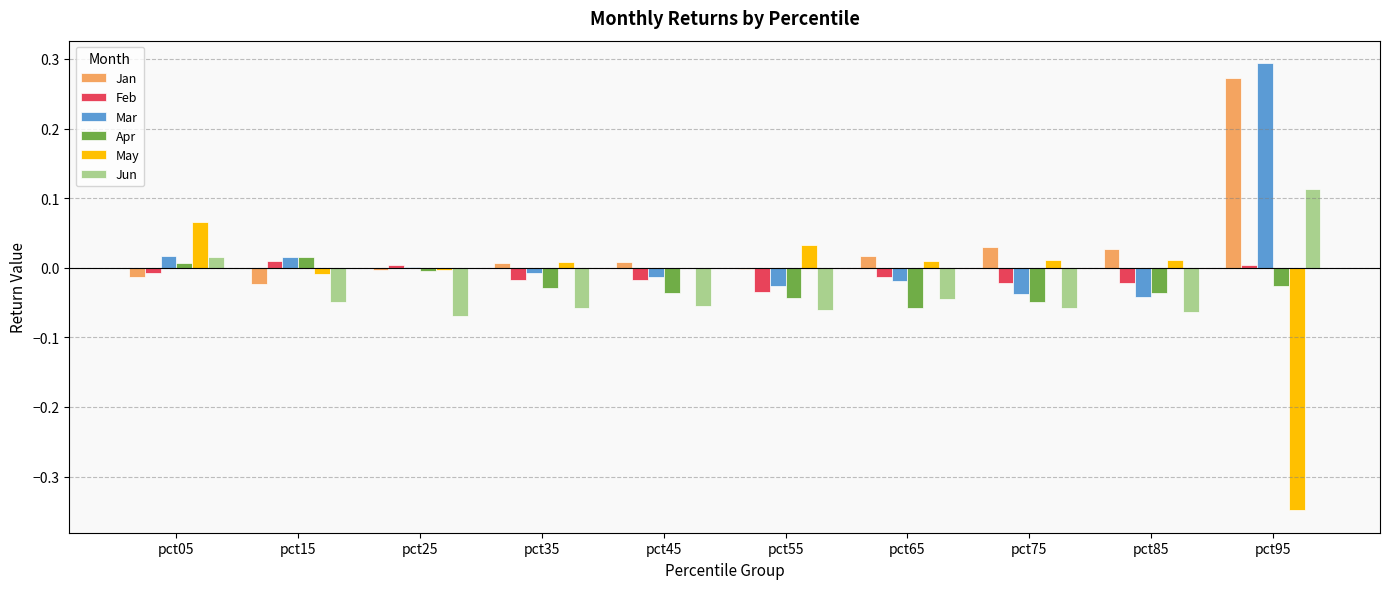

Which label corresponds to the largest value in the chart?

pct95